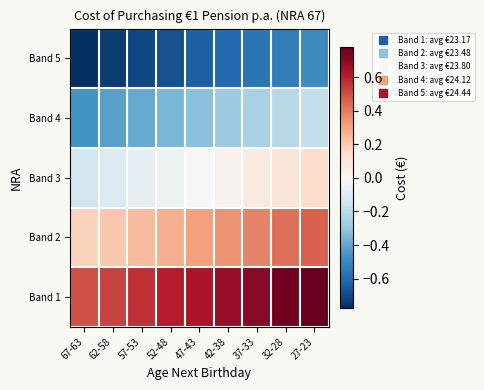

Which category has the highest value across all series?

27-23